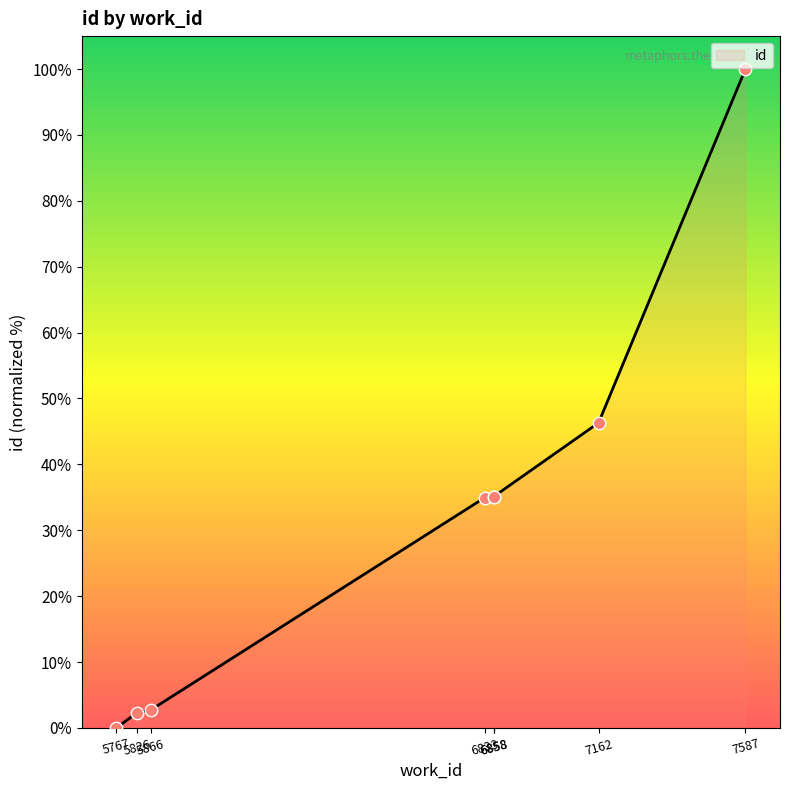

What is the change in value from 5767 to 6858?

+35.1